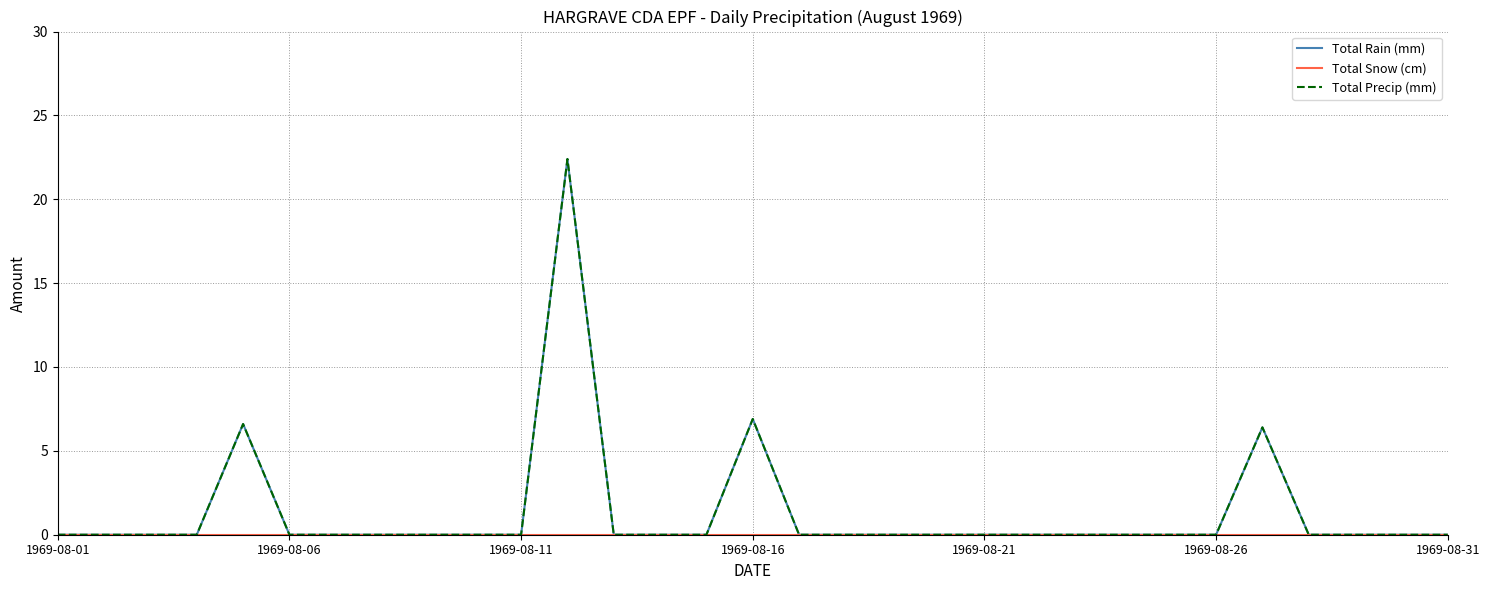

True or false: Total Snow (cm) and Total Rain (mm) intersect in this chart.

False